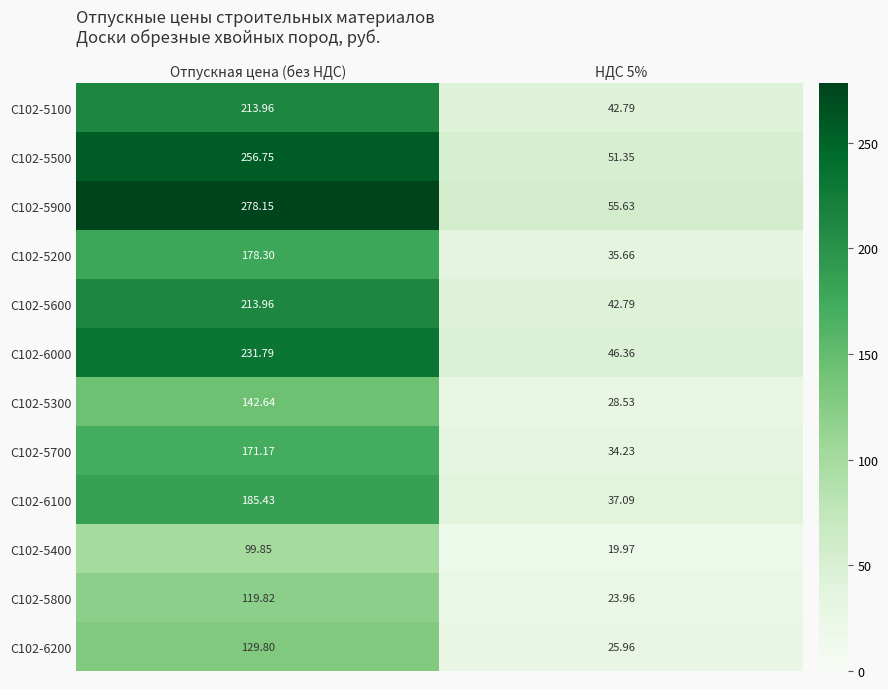

Is the value of С102-5900 at Отпускная цена (без НДС) greater than the value of С102-5700 at НДС 5%?

Yes